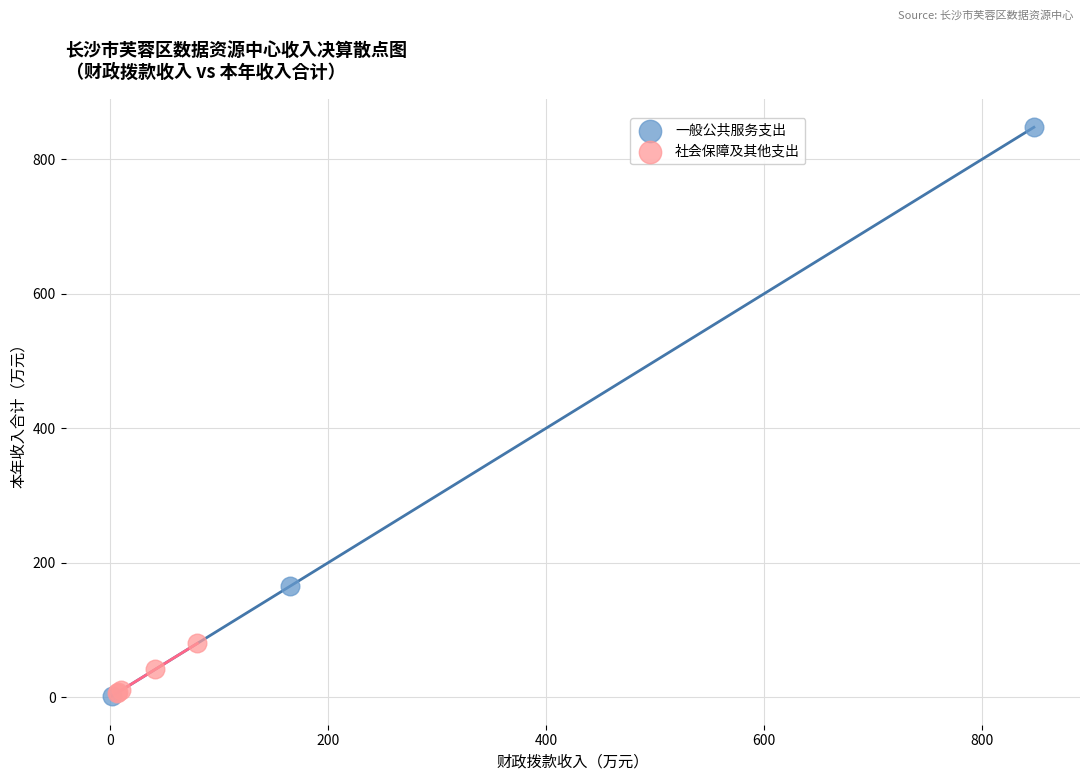

Which series has the widest spread of Y values?

一般公共服务支出